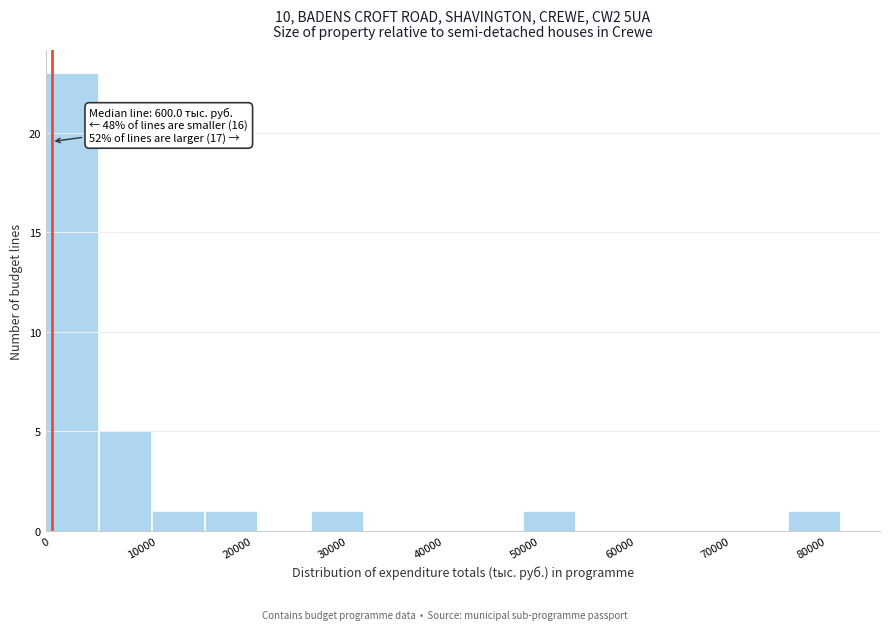

Over which range of the x-axis is the bar tallest?

0 to 6000